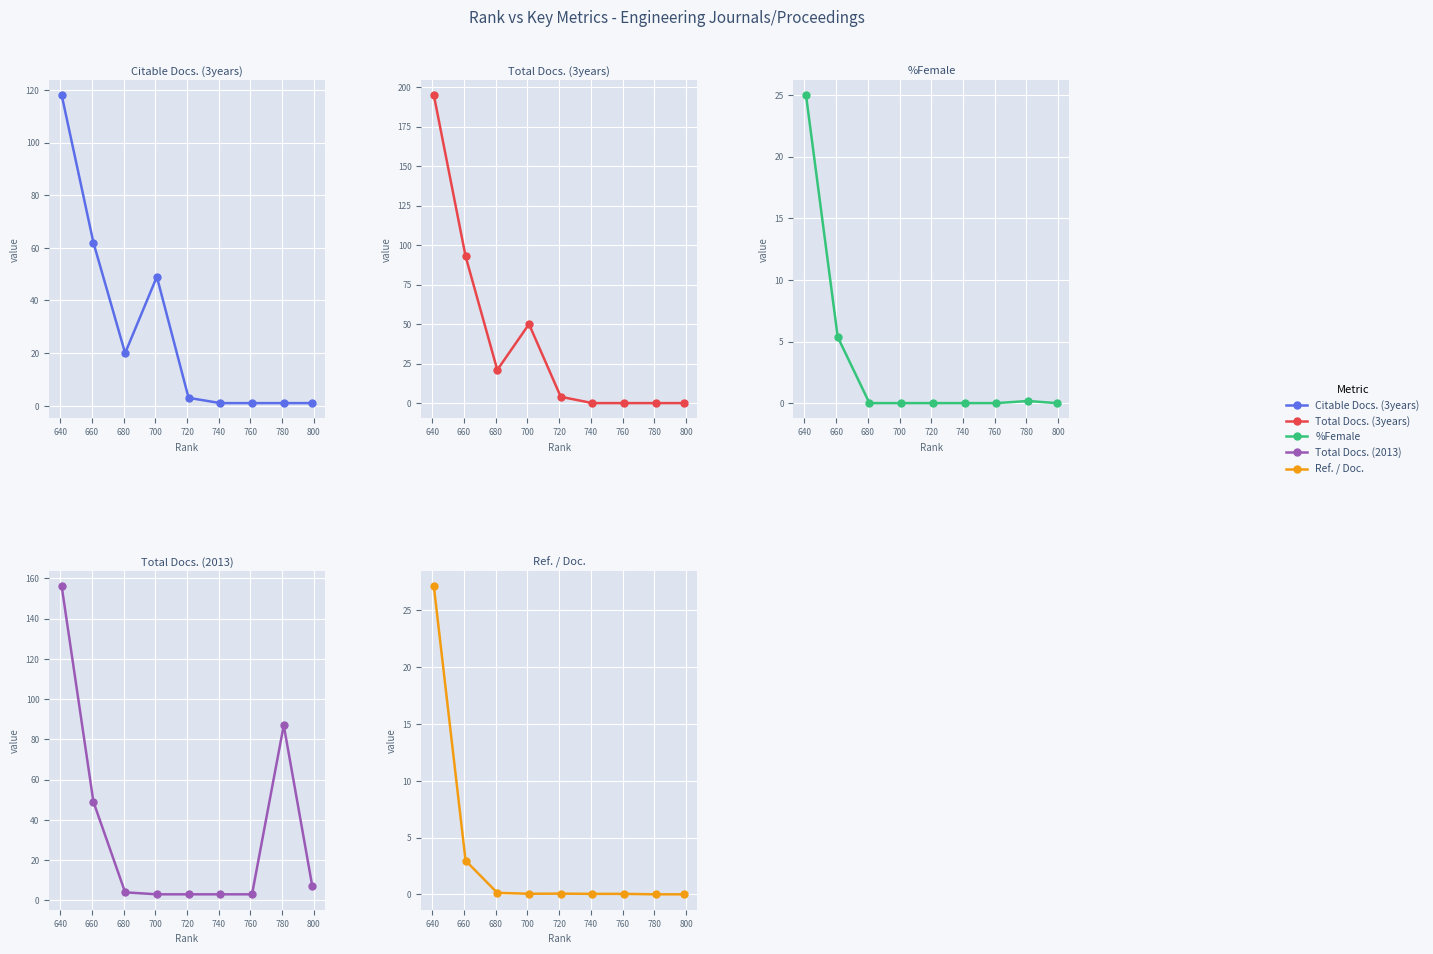

The Ref. / Doc. series shows 1.0 at 640. True or false?

False